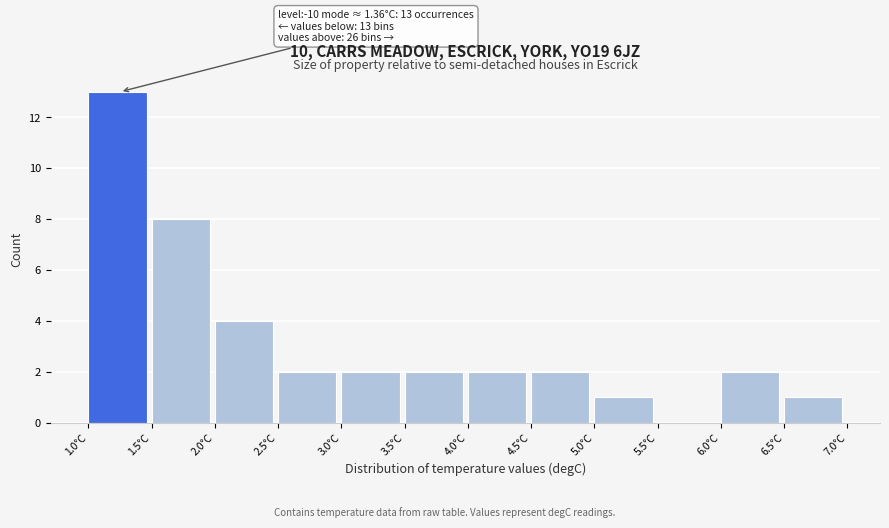

Which range on the x-axis has the tallest bar?

1.0 to 1.5